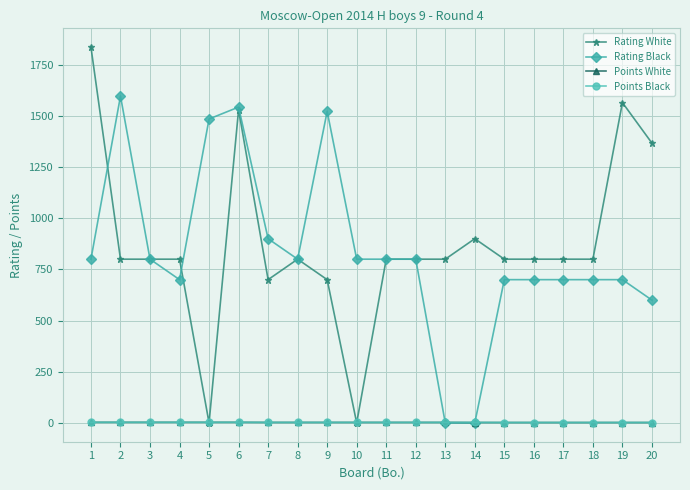

What is the difference between the highest and lowest values at 11?

797.5